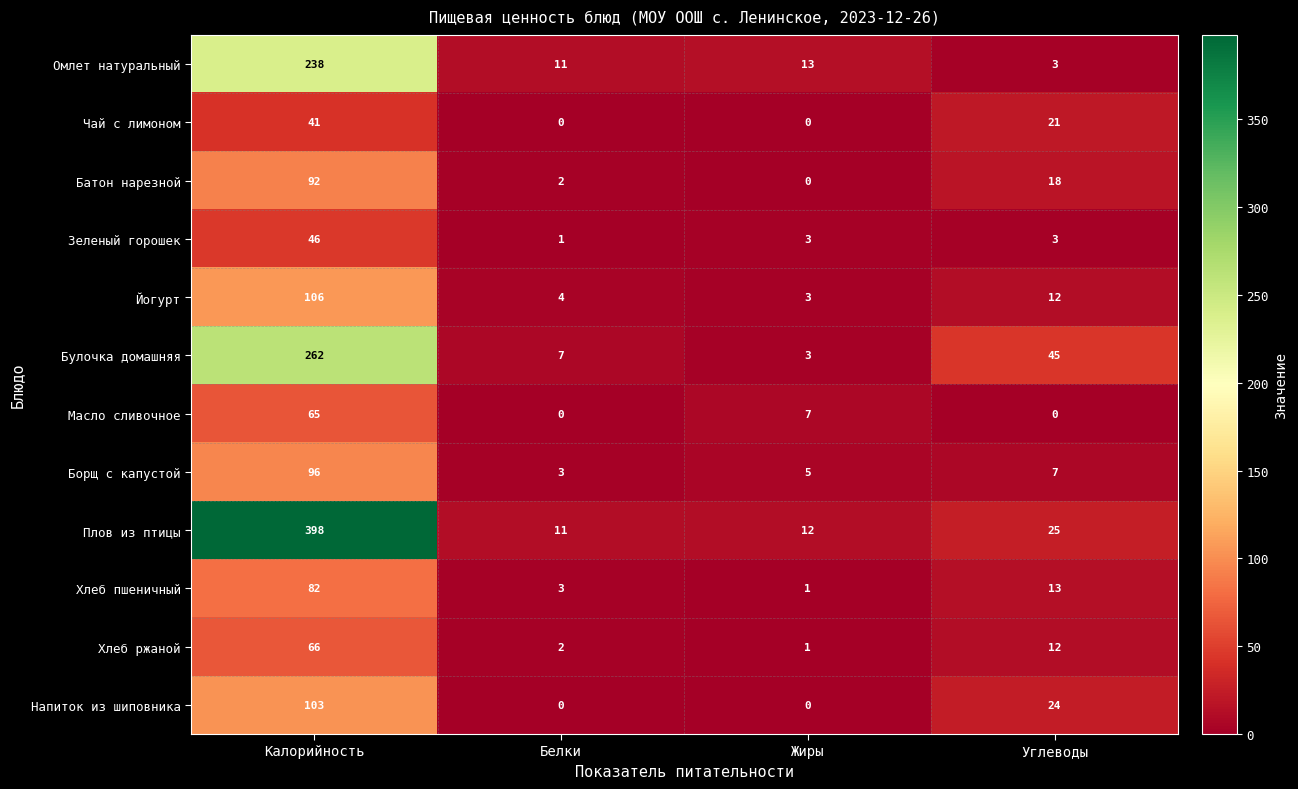

What is the maximum value shown in the chart?

398